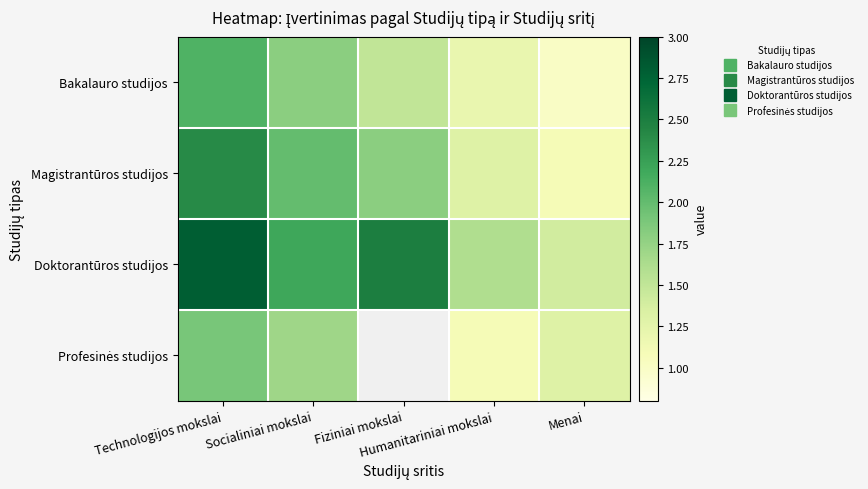

Rank the series by their maximum value, from lowest to highest.

Profesinės studijos, Bakalauro studijos, Magistrantūros studijos, Doktorantūros studijos